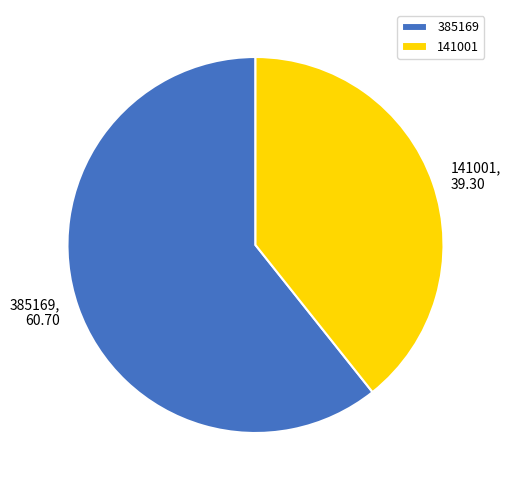

The 385169 slice represents 61% of the pie. True or false?

True